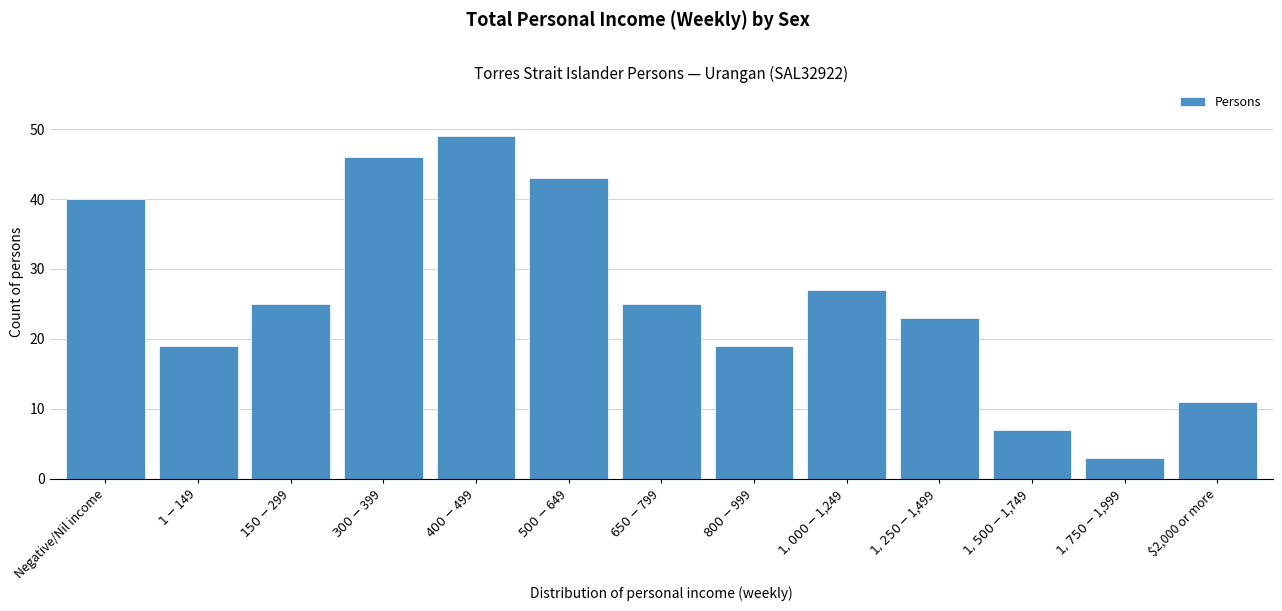

Reading left to right, list all the values displayed in this chart.

40	19	25	46	49	43	25	19	27	23	7	3	11